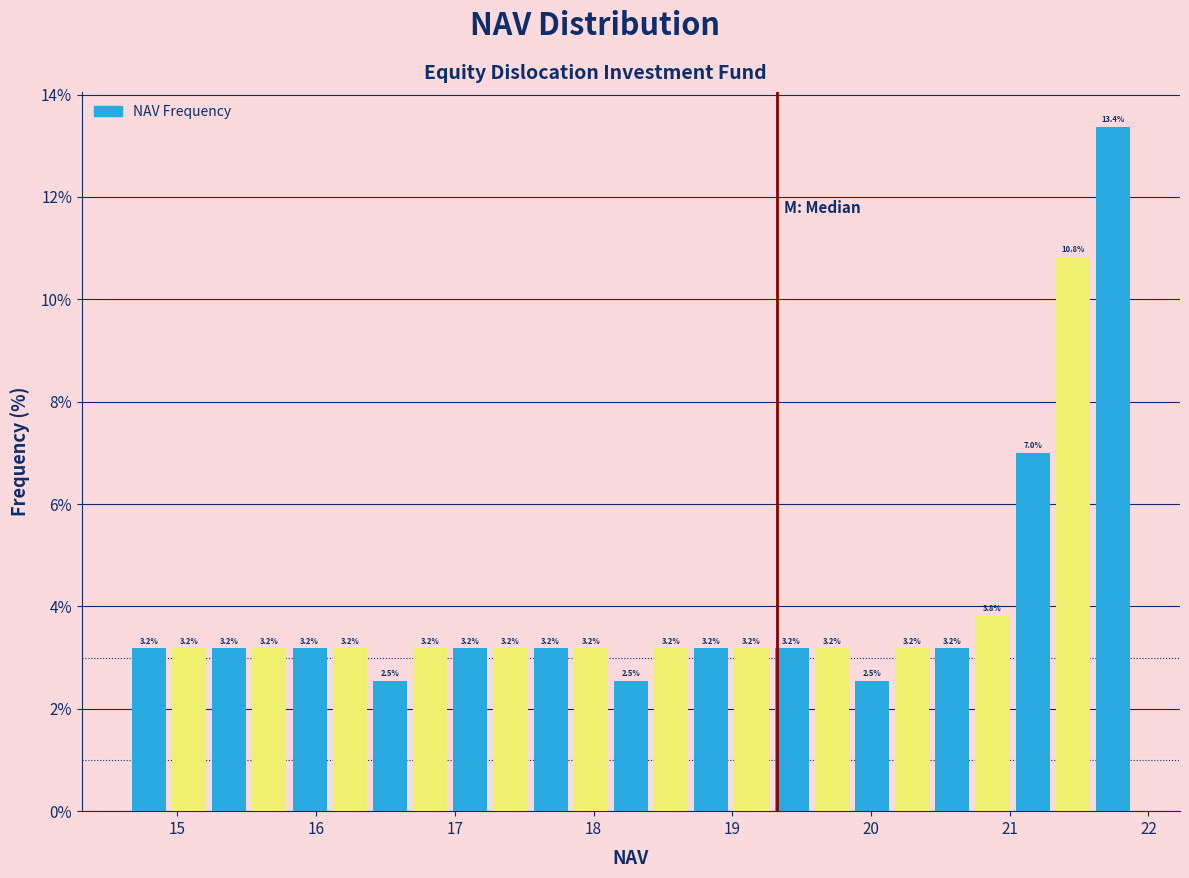

Around what value on the x-axis is the tallest bar? Give the approximate position of its centre, as read against the axis.

21.7